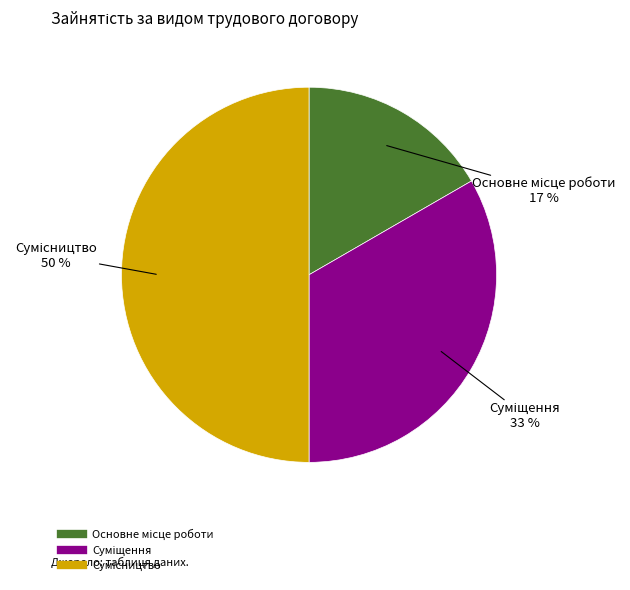

To the nearest percent, what is the difference between the largest and smallest slice percentages?

33%